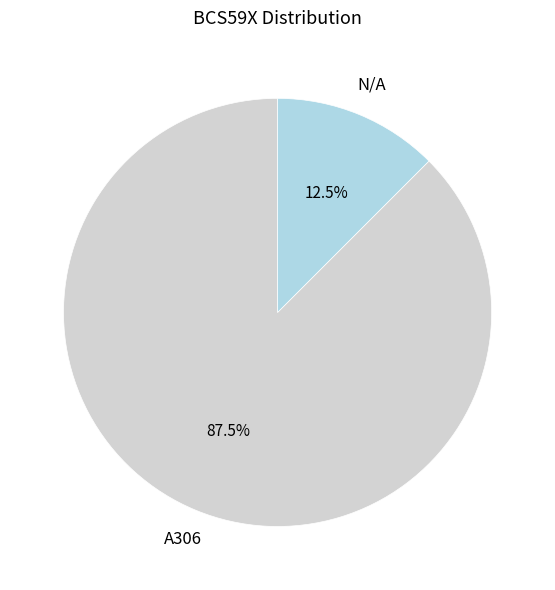

Does any single category account for the majority?

Yes